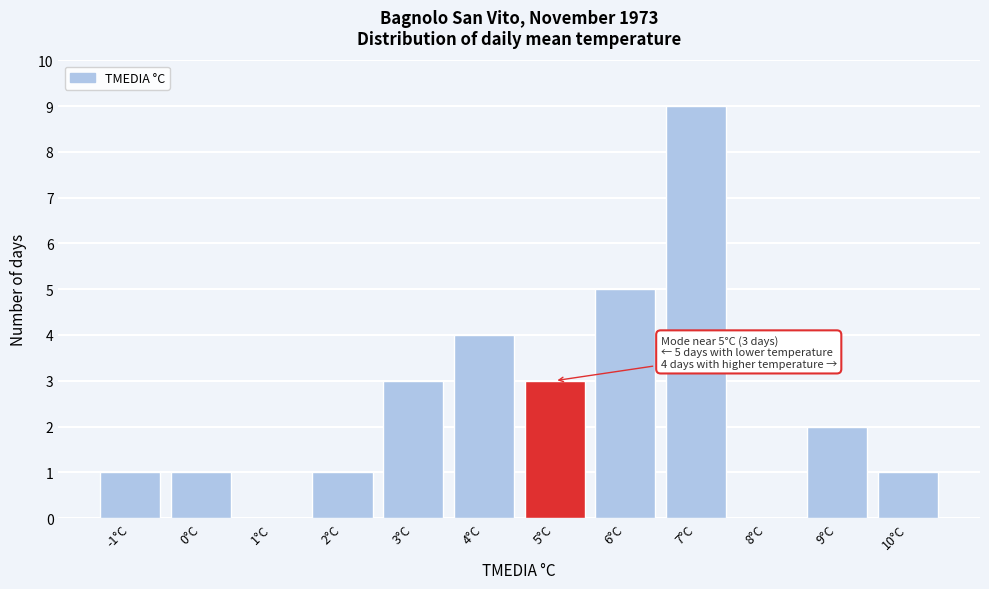

Reading left to right, transcribe all the data shown in this chart.

-1°C=1	0°C=1	1°C=0	2°C=1	3°C=3	4°C=4	5°C=3	6°C=5	7°C=9	8°C=0	9°C=2	10°C=1